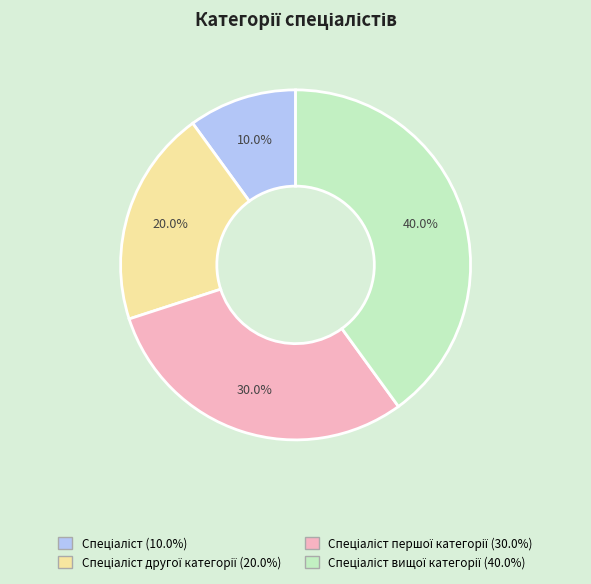

To the nearest percent, what is the average slice percentage?

25%